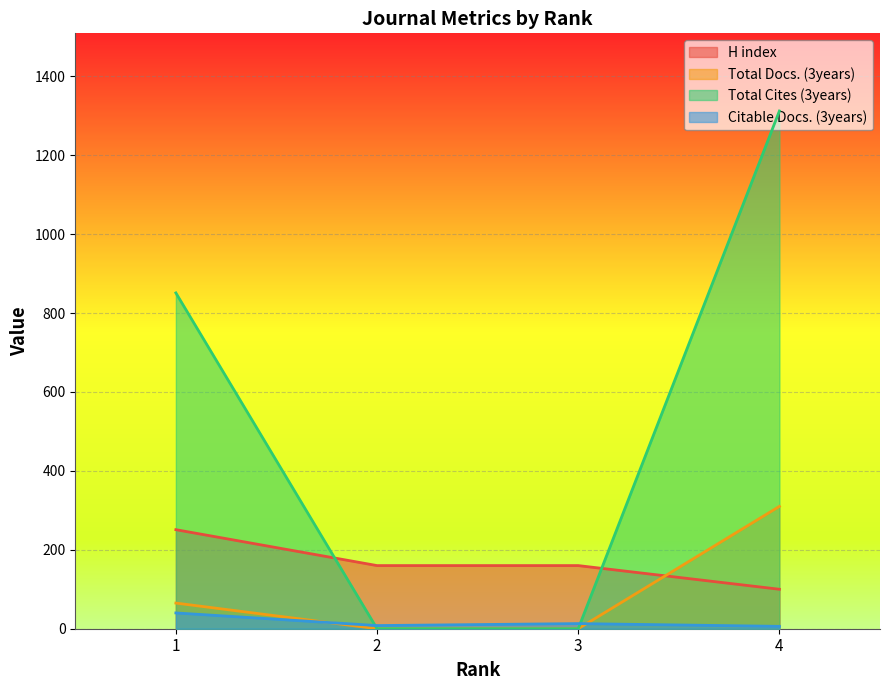

Which series has the largest total across all categories?

Total Cites (3years)